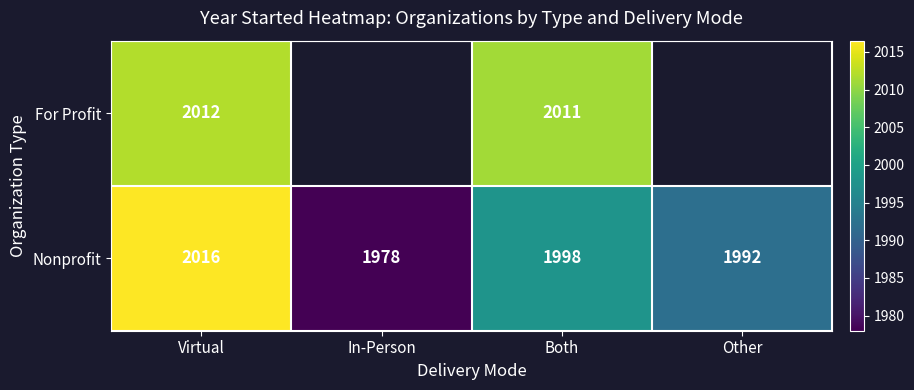

At Virtual, list the series in order from smallest to largest.

For Profit, Nonprofit